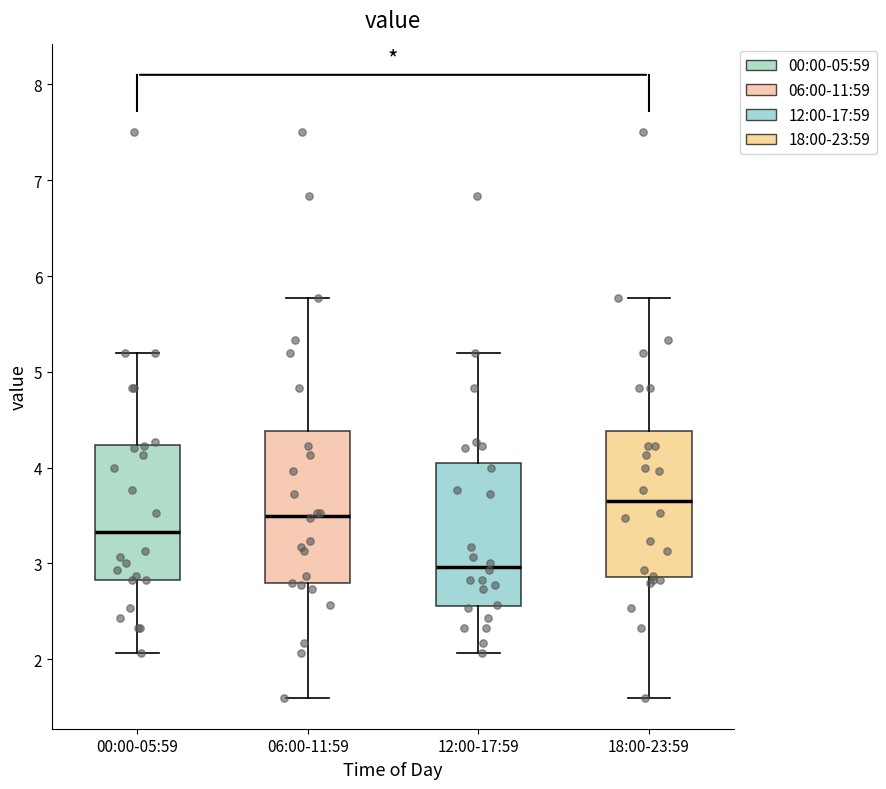

Where is the lower edge of the box for 00:00-05:59 on the y-axis? The values are not printed on the chart, so give them approximately, as read against the axis.

2.8